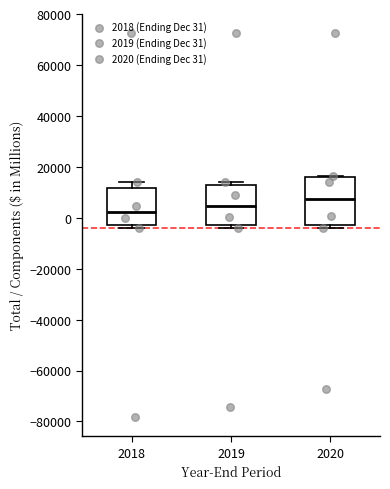

Which box is the tallest, from its lower edge to its upper edge?

2020